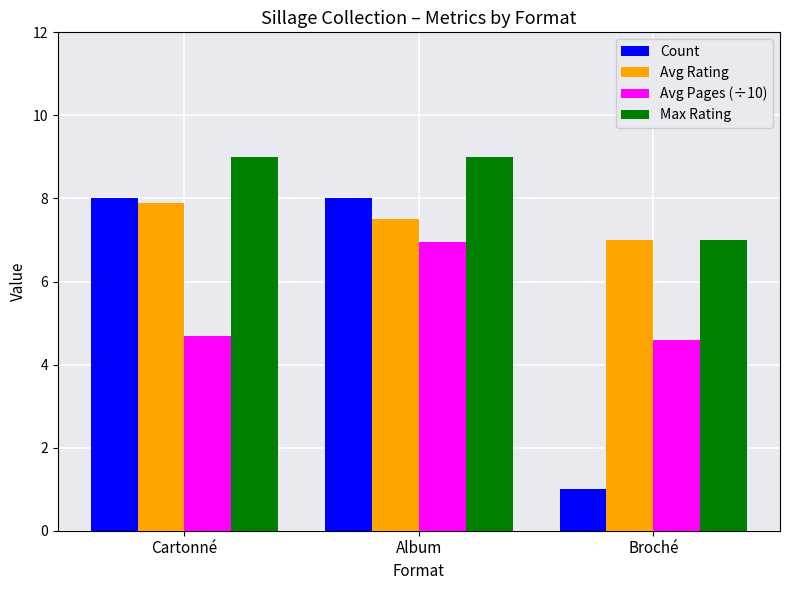

What is the sum of the Max Rating values at Broché and Album?

16.0